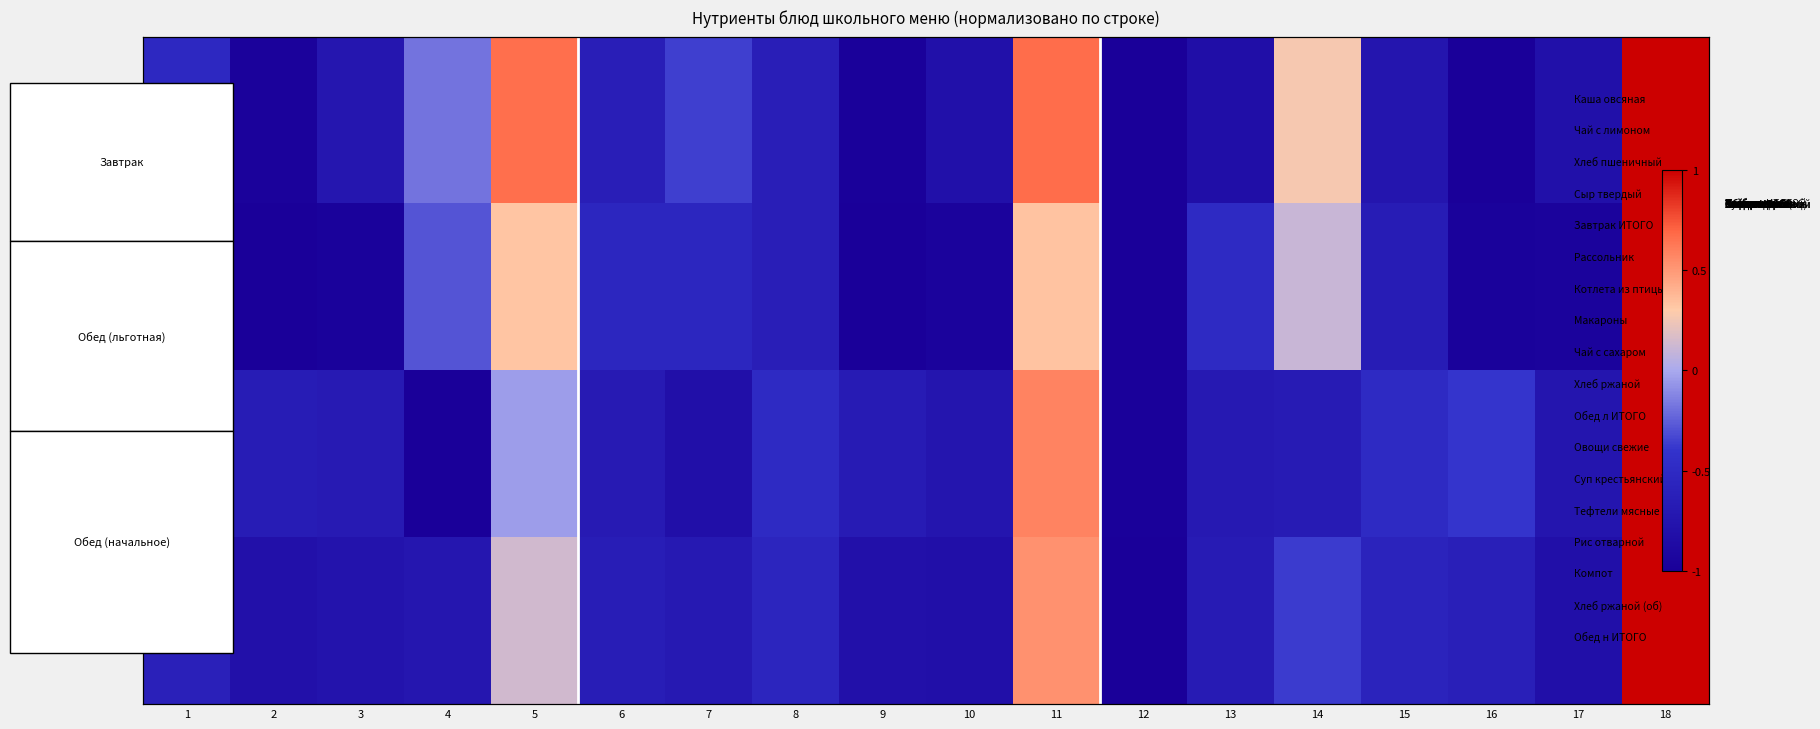

Is it true that Жиры equals -0.7 at 9?

False